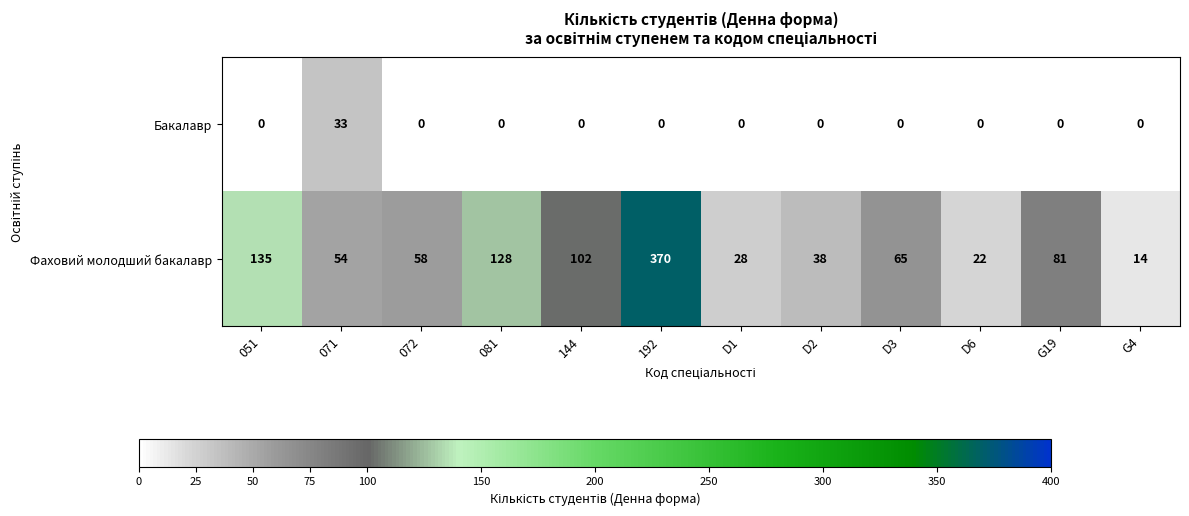

List the series in order of their peak value, highest first.

Фаховий молодший бакалавр, Бакалавр